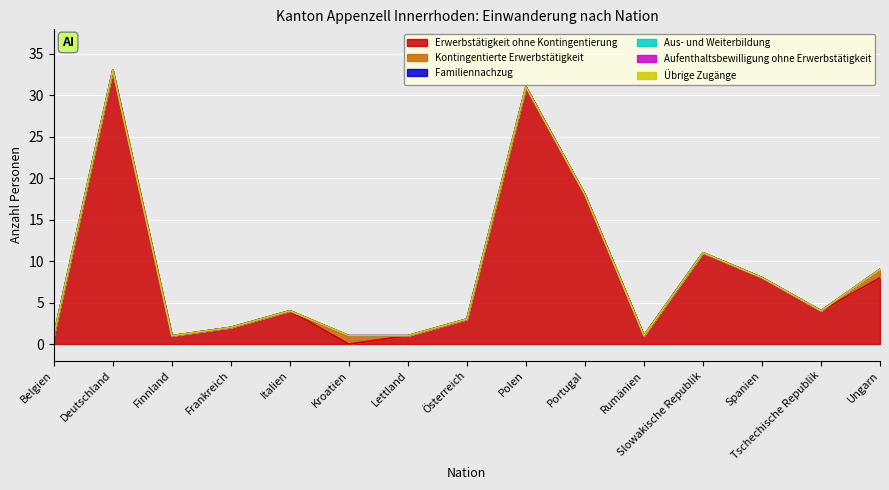

Which series has the largest total across all categories?

Erwerbstätigkeit ohne Kontingentierung